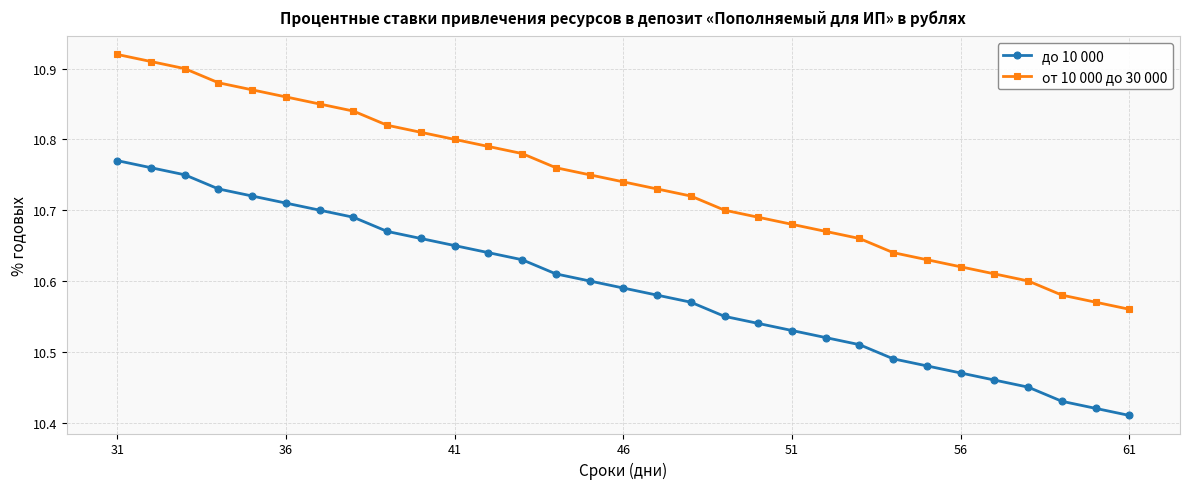

What is the difference between the second highest and second lowest values in the до 10 000 series?

0.3